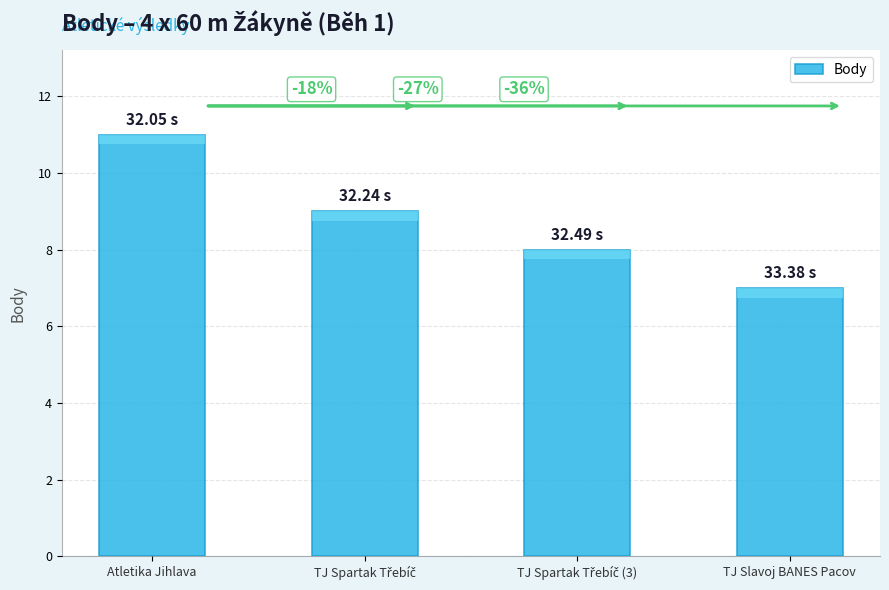

How many bars are there in total?

4